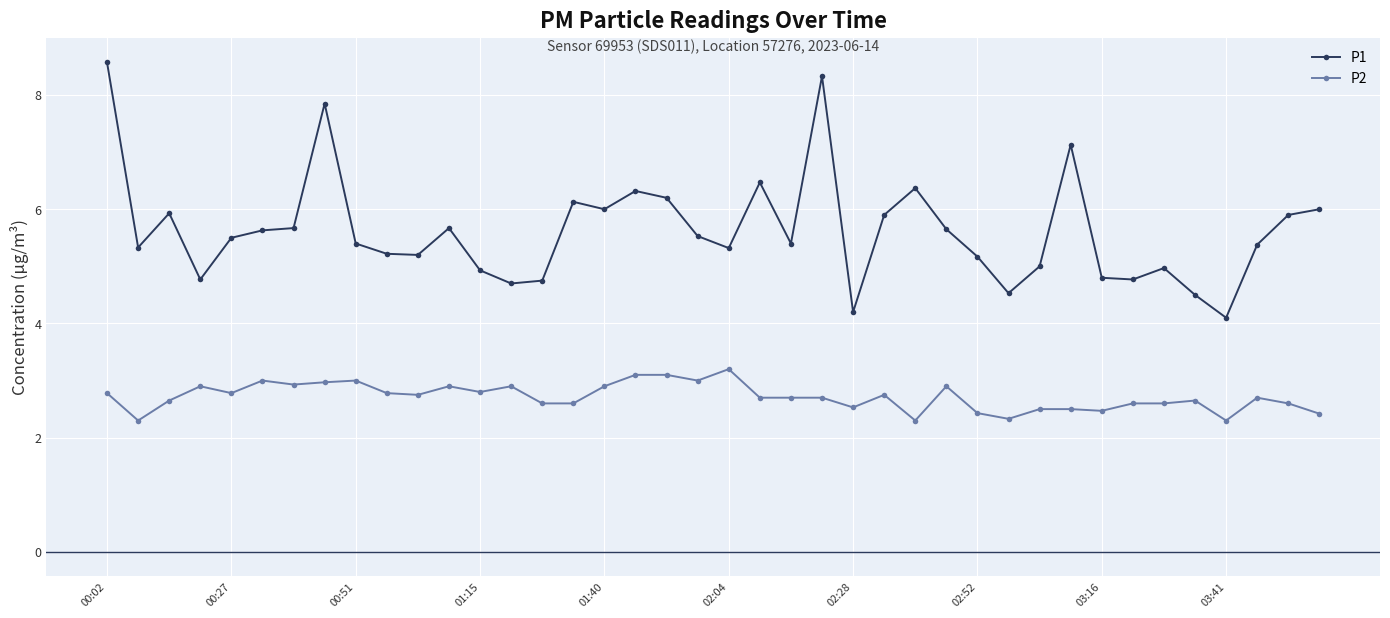

What is the difference between the second highest and second lowest values in the P1 series?

4.1